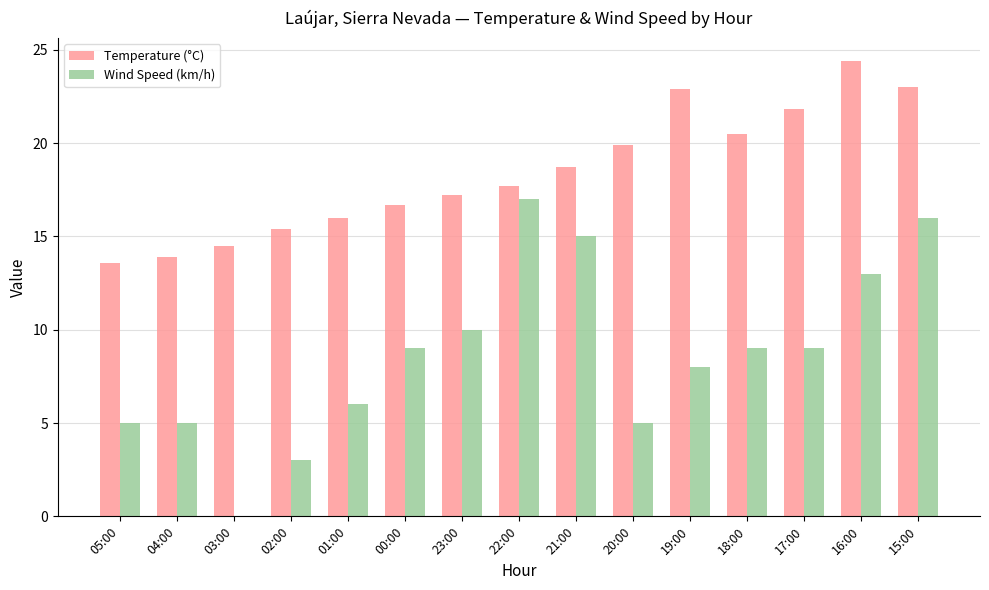

Which label corresponds to the largest value in the chart?

16:00